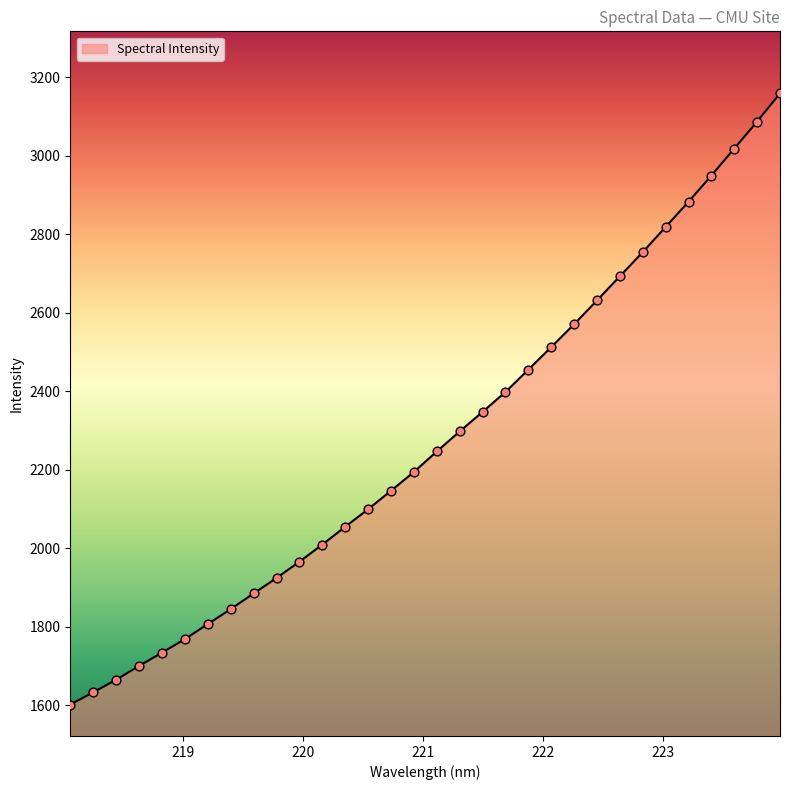

What is the minimum value shown in the chart?

1602.0